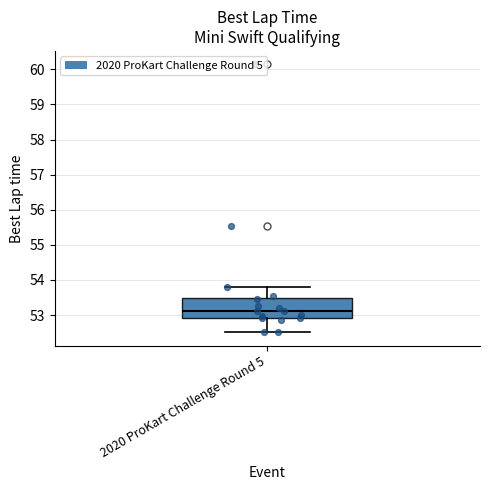

Where does the lower whisker of the box for 2020 ProKart Challenge Round 5 end on the y-axis? The values are not printed on the chart, so give them approximately, as read against the axis.

52.5